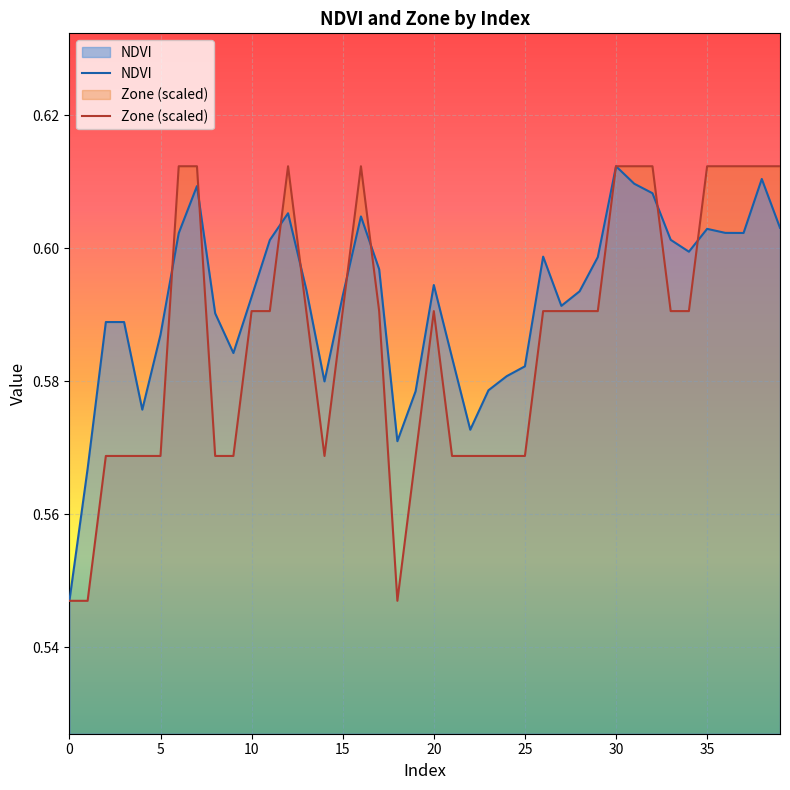

What is the approximate value of Zone (scaled) at 34?

0.6